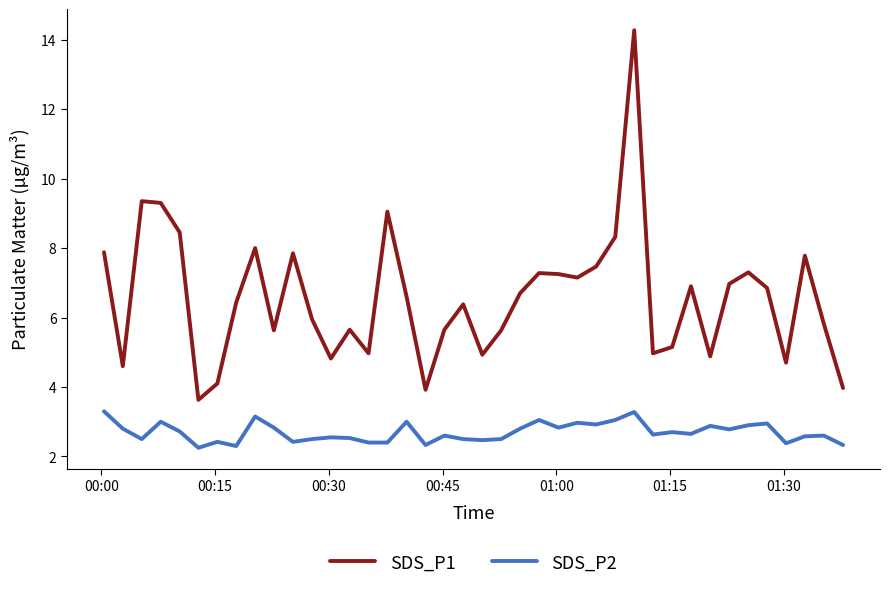

Rank the series by their maximum value, from highest to lowest.

SDS_P1, SDS_P2